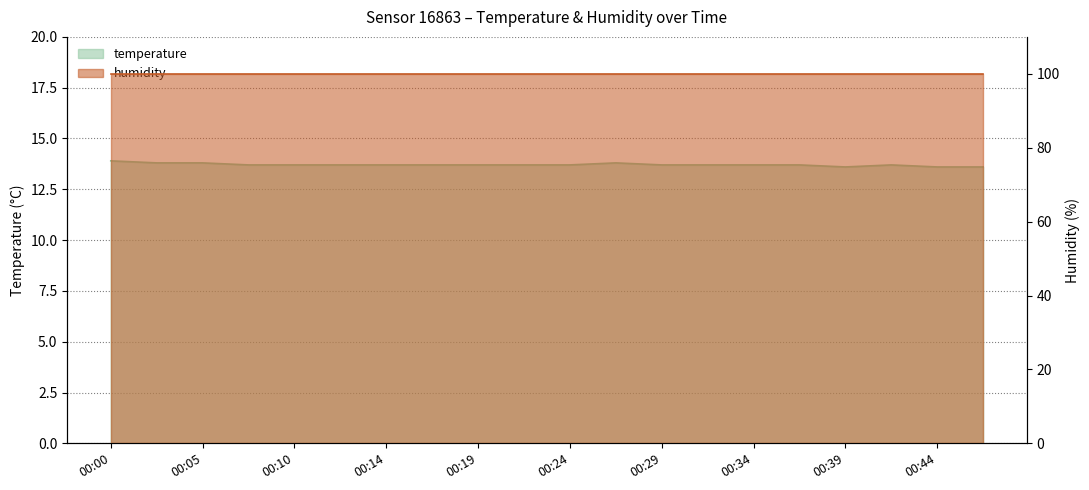

How many categories are shown in the chart?

20